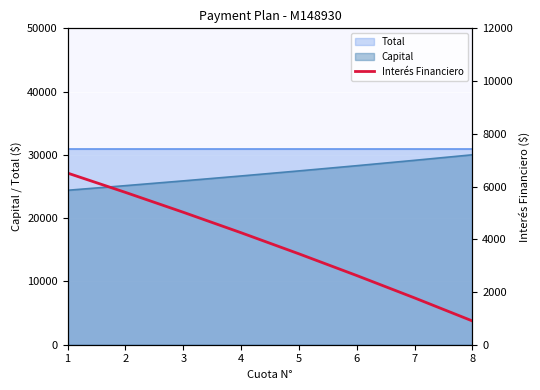

At which label does the data first exceed 4247?

1